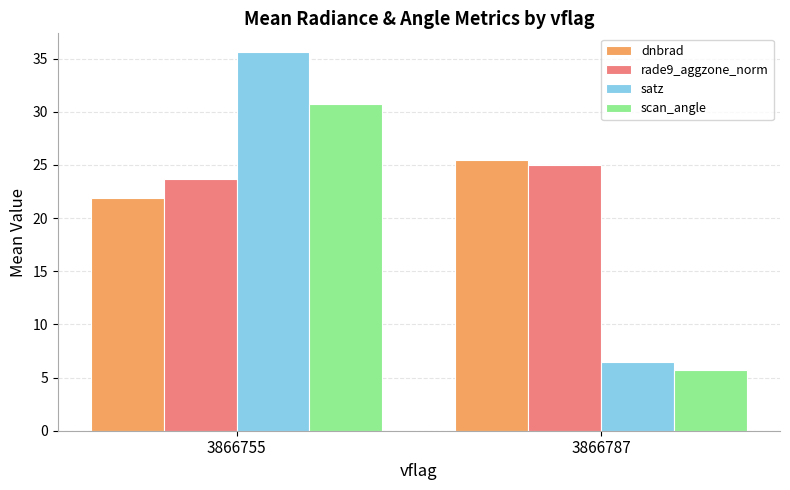

Which series has the largest total across all categories?

rade9_aggzone_norm